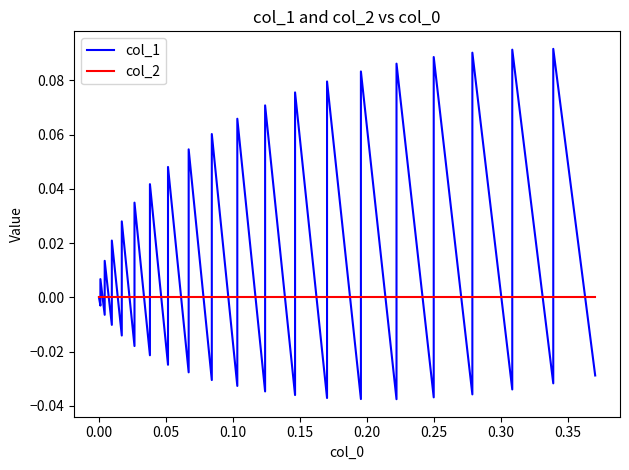

Reading right to left, list all the values displayed in this chart.

col_1: -0.0	0.1	-0.0	0.1	-0.0	0.1	-0.0	0.1	-0.0	0.1	-0.0	0.1	-0.0	0.1	-0.0	0.1	-0.0	0.1	-0.0	0.1	-0.0	0.1	-0.0	0.1	-0.0	0.0	-0.0	0.0	-0.0	0.0	-0.0	0.0	-0.0	0.0	-0.0	0.0	-0.0	0.0	-0.0	0.0
col_2: 0.0	0.0	0.0	0.0	0.0	0.0	0.0	0.0	0.0	0.0	0.0	0.0	0.0	0.0	0.0	0.0	0.0	0.0	0.0	0.0	0.0	0.0	0.0	0.0	0.0	0.0	0.0	0.0	0.0	0.0	0.0	0.0	0.0	0.0	0.0	0.0	0.0	0.0	0.0	0.0